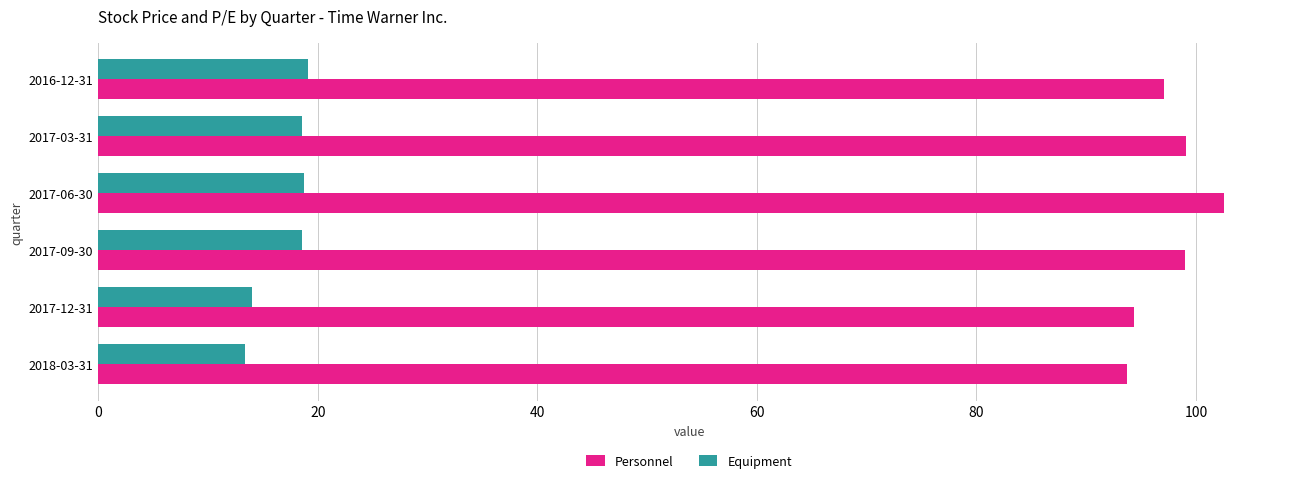

Which series has the largest total across all categories?

Personnel